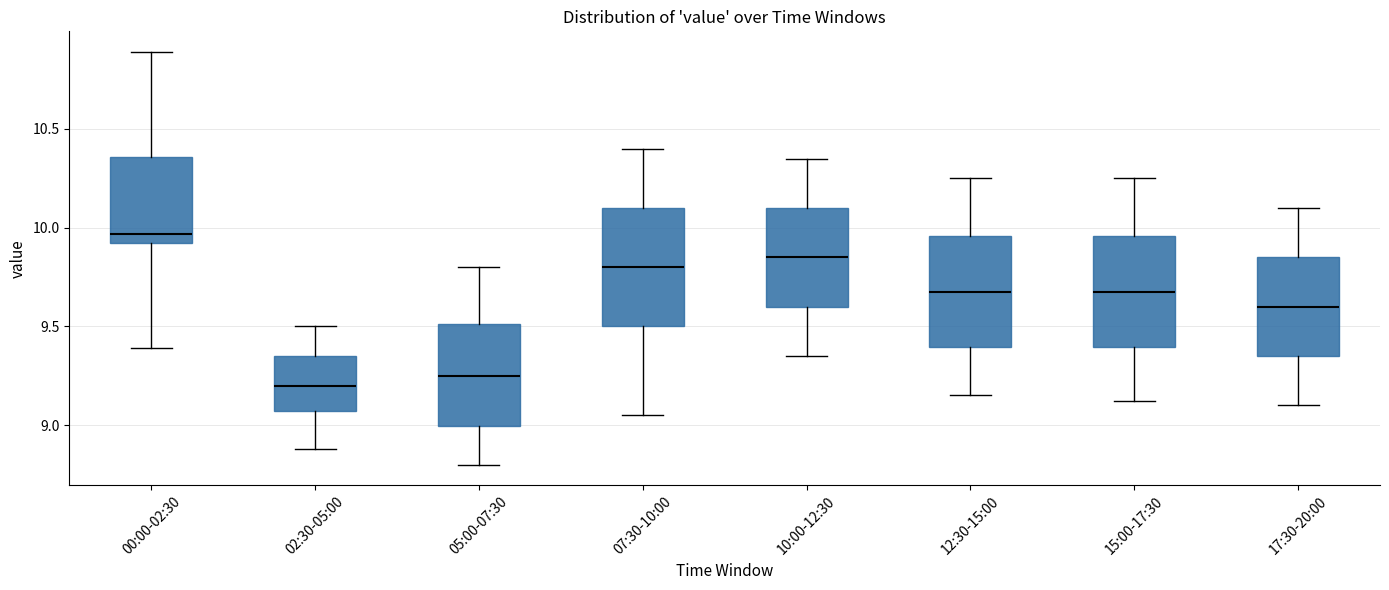

Reading left to right, transcribe this box plot: for each box, give where its median line is, the range the box spans, and where its two whiskers end, as read against the y-axis. The values are not printed on the chart, so give them approximately, as read against the axis.

00:00-02:30: median 9.95, box 9.90 to 10.35, whiskers 9.40 to 10.90
02:30-05:00: median 9.20, box 9.05 to 9.35, whiskers 8.90 to 9.50
05:00-07:30: median 9.25, box 9.00 to 9.50, whiskers 8.80 to 9.80
07:30-10:00: median 9.80, box 9.50 to 10.10, whiskers 9.05 to 10.40
10:00-12:30: median 9.85, box 9.60 to 10.10, whiskers 9.35 to 10.35
12:30-15:00: median 9.70, box 9.40 to 9.95, whiskers 9.15 to 10.25
15:00-17:30: median 9.70, box 9.40 to 9.95, whiskers 9.10 to 10.25
17:30-20:00: median 9.60, box 9.35 to 9.85, whiskers 9.10 to 10.10